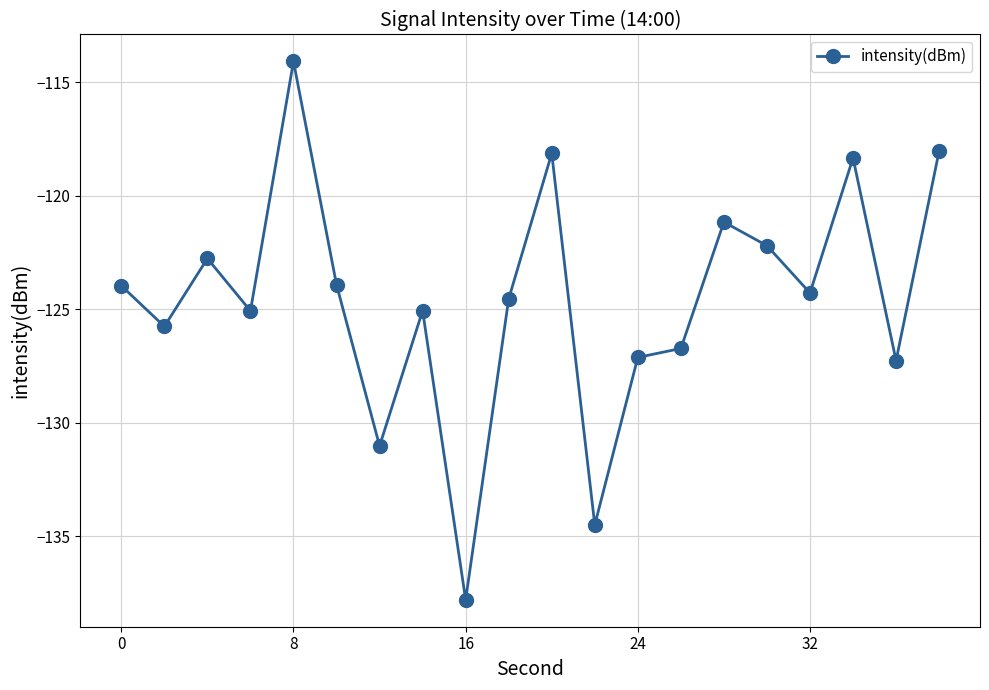

What is the smallest value displayed?

-137.8